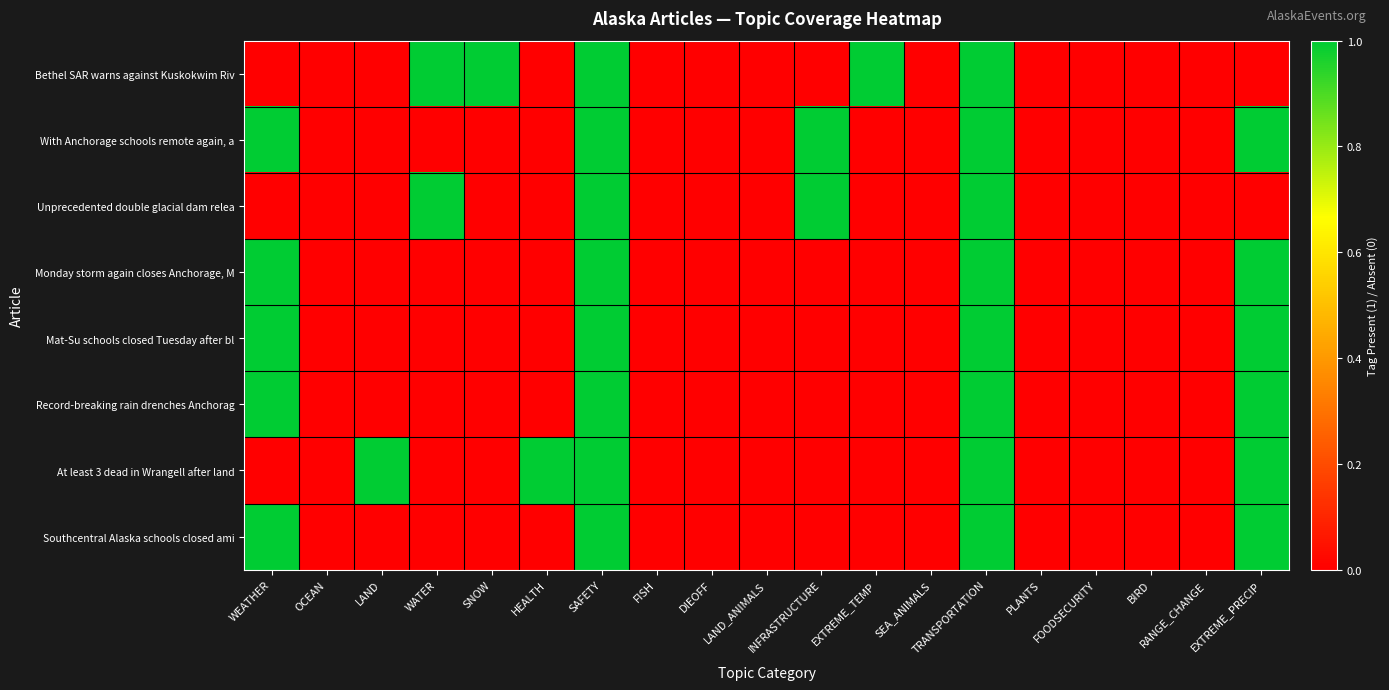

Between OCEAN and SEA_ANIMALS, which is larger?

OCEAN